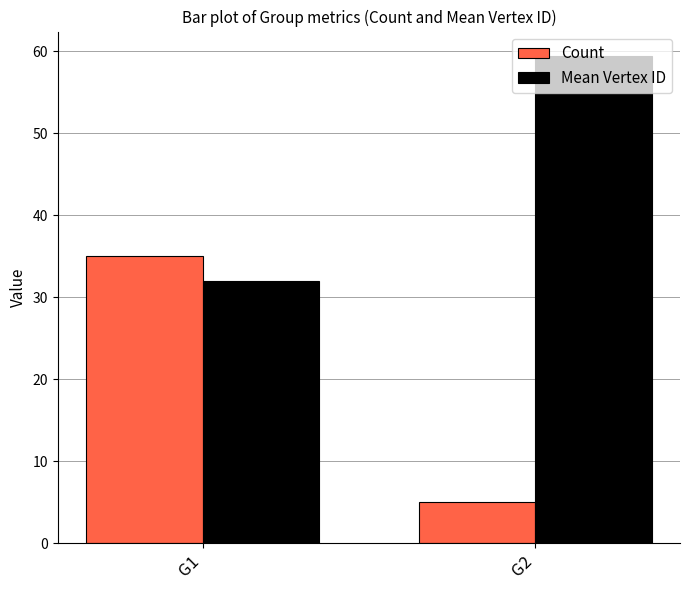

Reading right to left, transcribe all the data shown in this chart.

Count: G2=5.0	G1=35.0
Mean Vertex ID: G2=59.4	G1=32.0